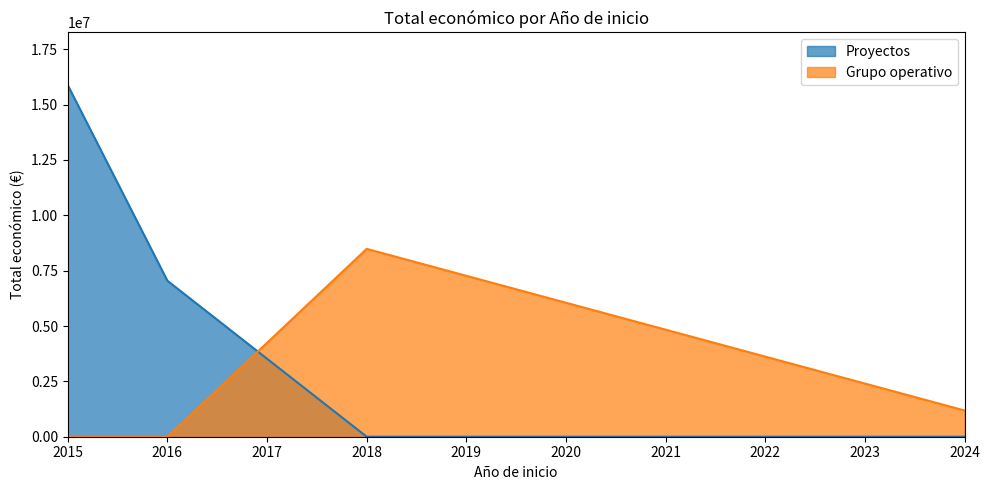

Is it true that the value at 2024 is 962237?

False